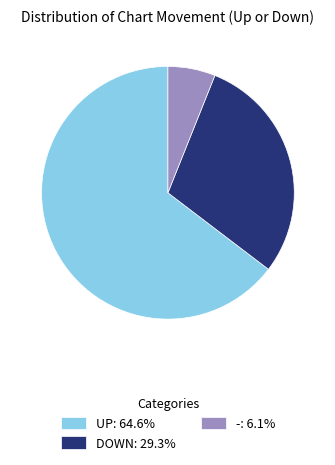

Approximately how many times larger is the value at UP: 64.6% compared to DOWN: 29.3%?

2.2